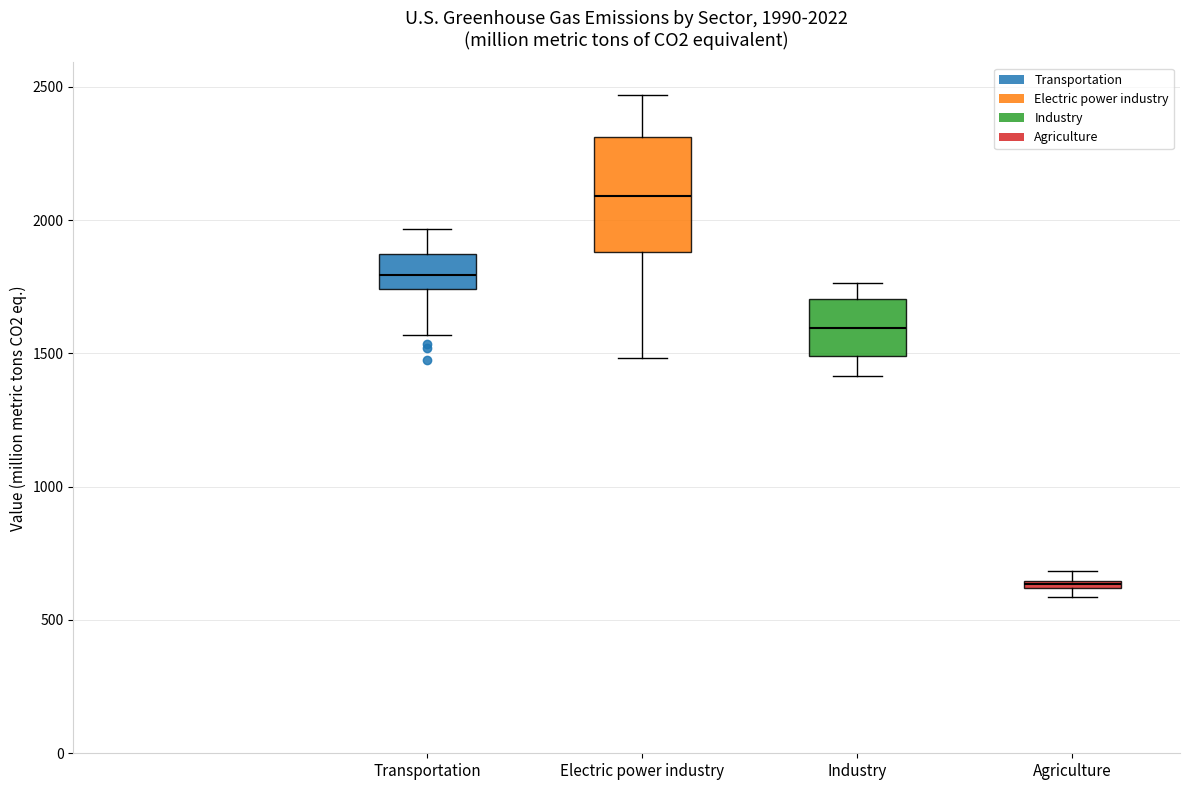

Which box is the tallest, from its lower edge to its upper edge?

Electric power industry